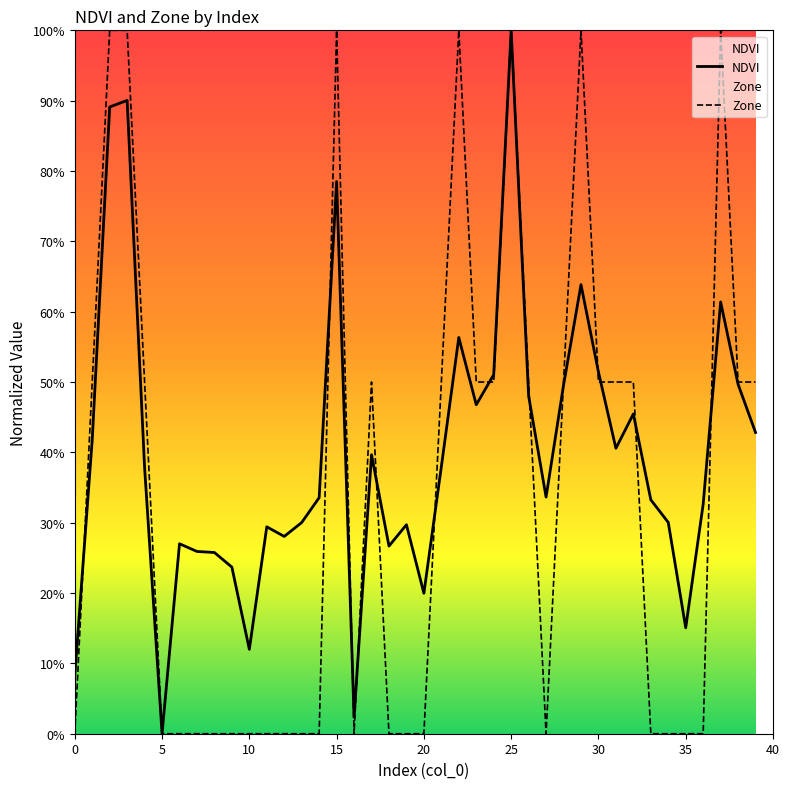

Is this an area chart (filled region under the line)?

No